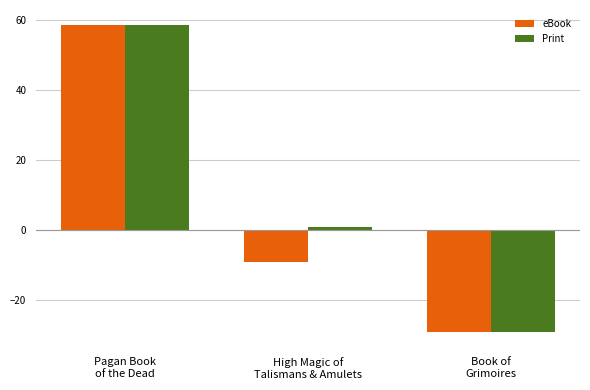

Where is Print nearest to the value 14?

High Magic of
Talismans & Amulets